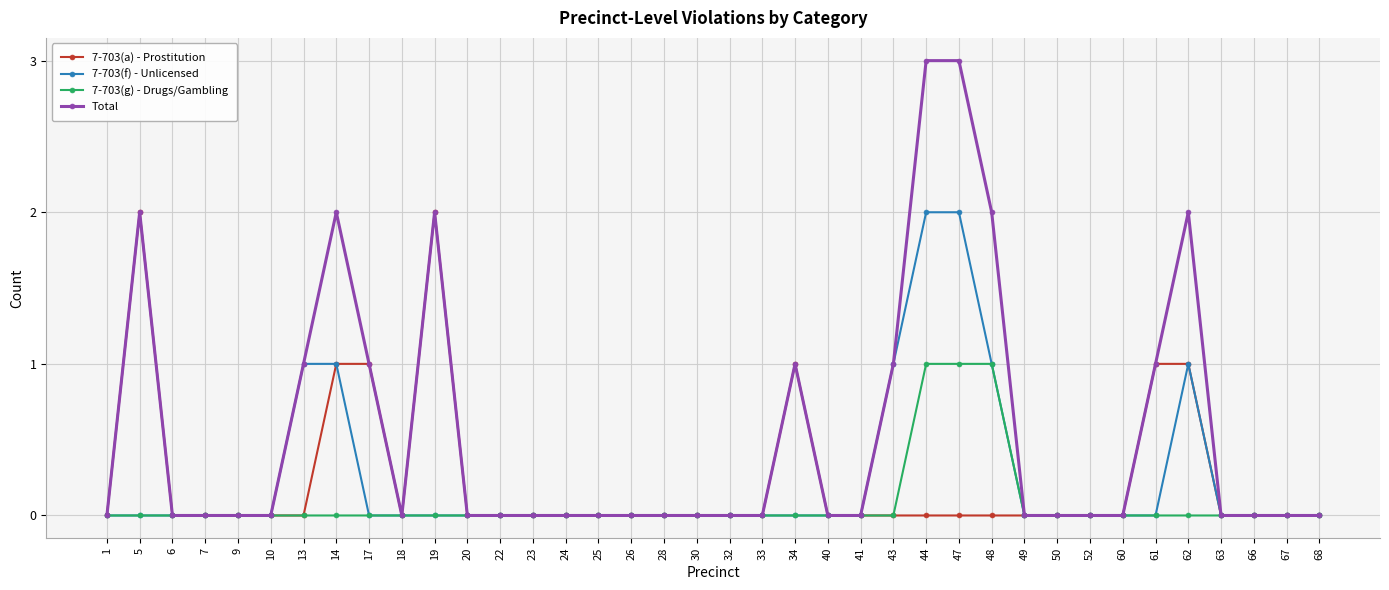

Is this an area chart (filled region under the line)?

No